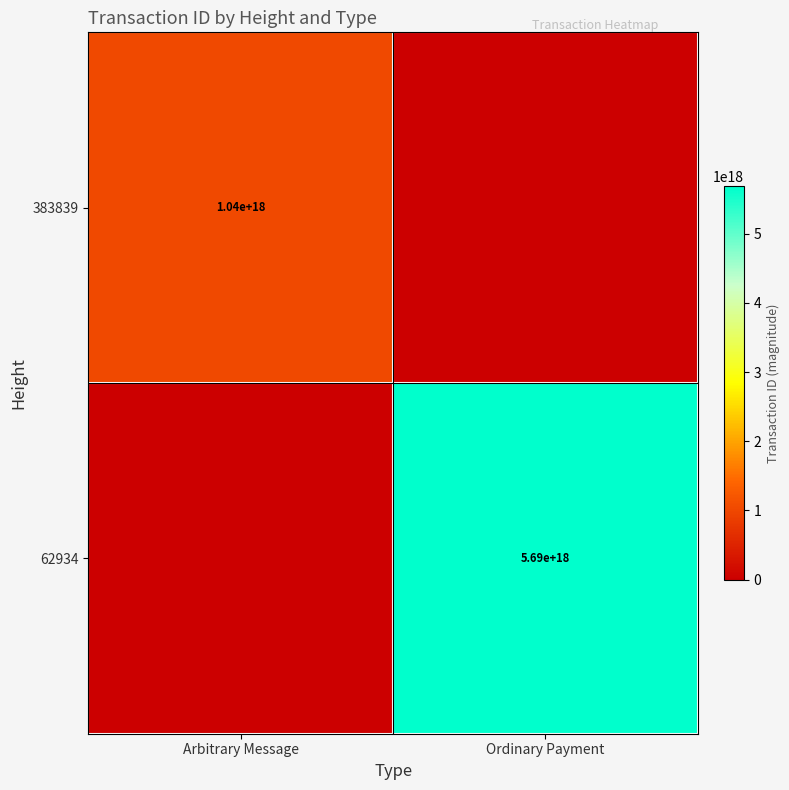

The value of 383839 at Arbitrary Message is 1040000000000000000. True or false?

True